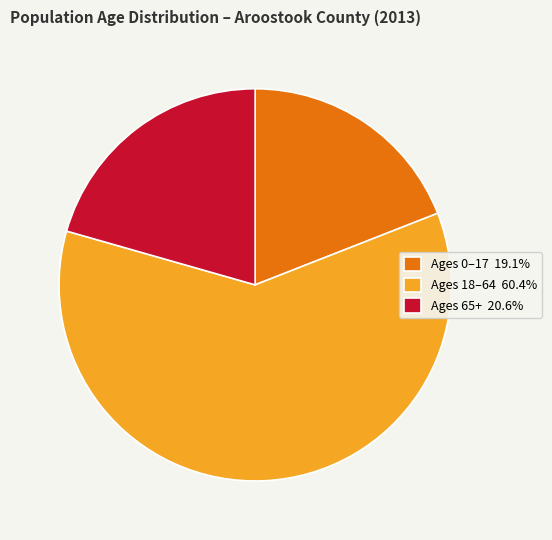

Do Ages 0–17 19.1% and Ages 65+ 20.6% together represent more than half of the pie?

No